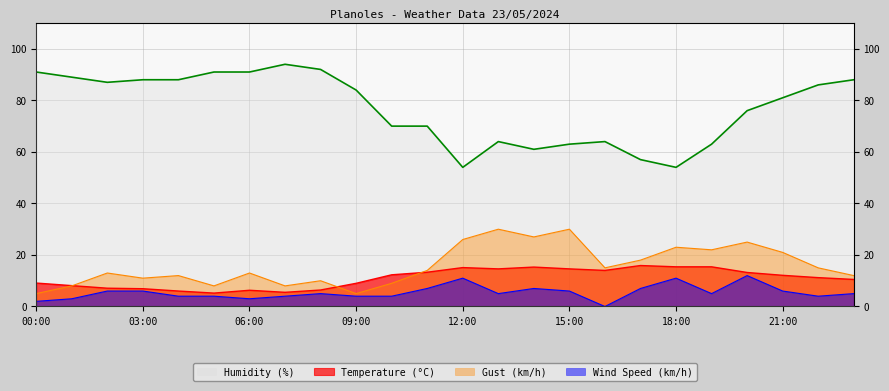

What are all the series names shown in the legend?

Humidity (%), Temperature (°C), Gust (km/h), Wind Speed (km/h)